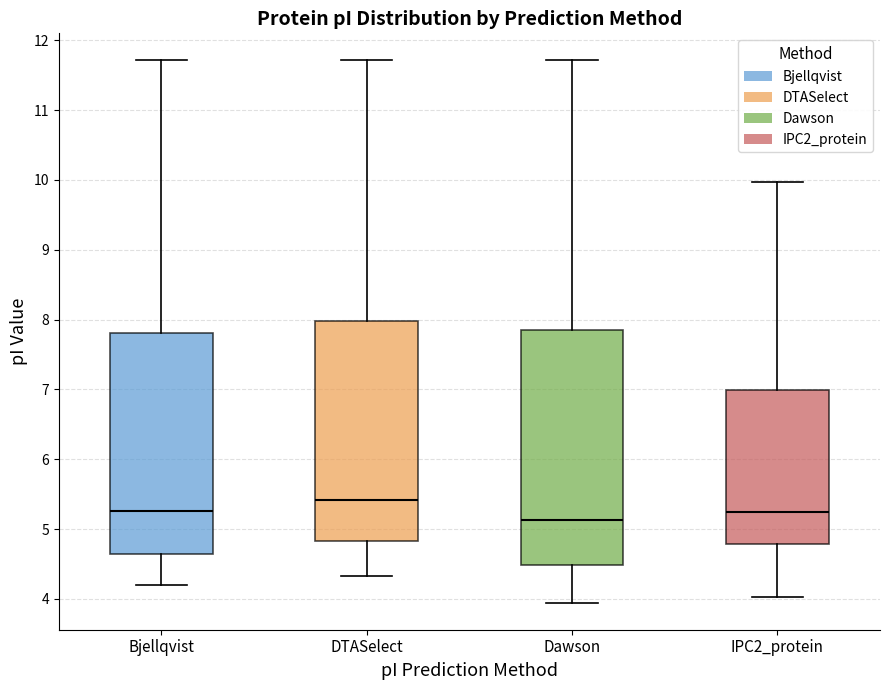

Where does the median line of the box for Bjellqvist sit on the y-axis? The values are not printed on the chart, so give them approximately, as read against the axis.

5.3